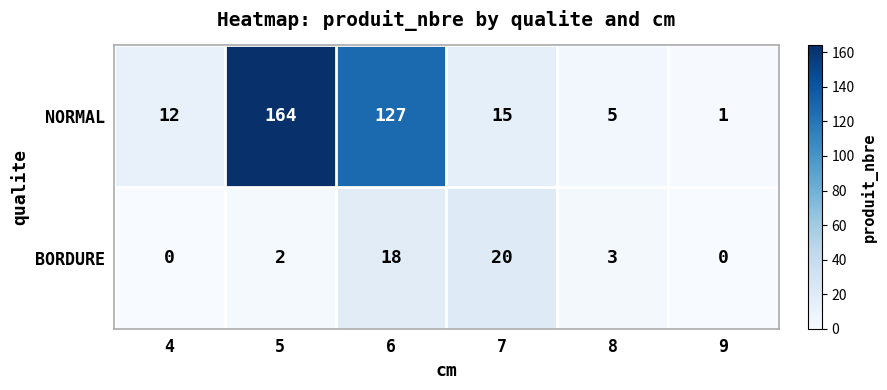

Count the number of data series in this chart.

2